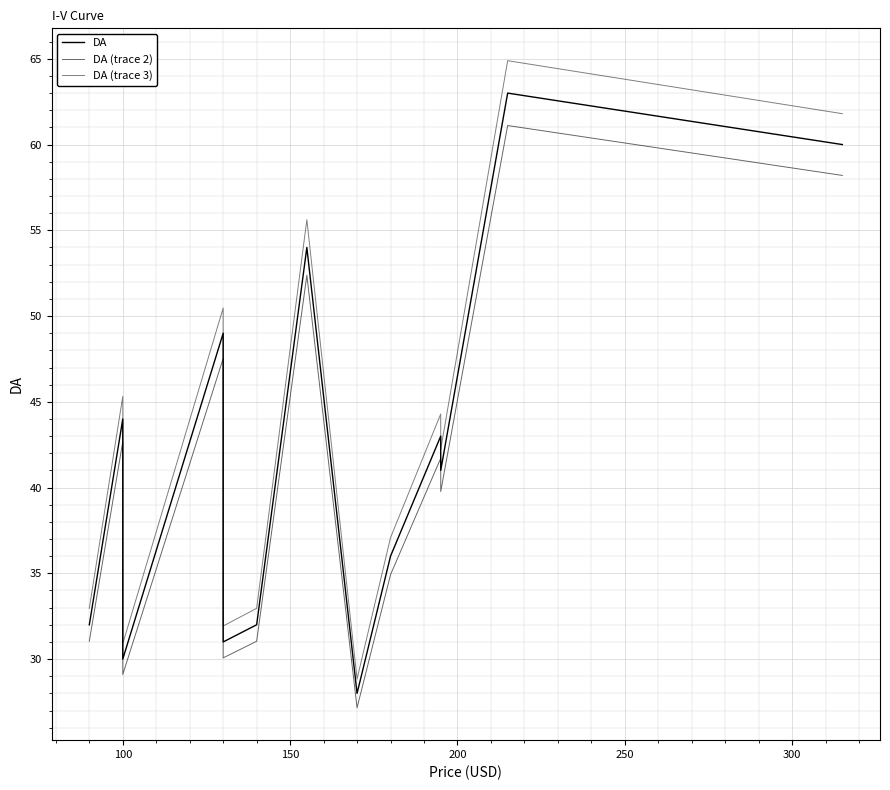

Is this an area chart (filled region under the line)?

No